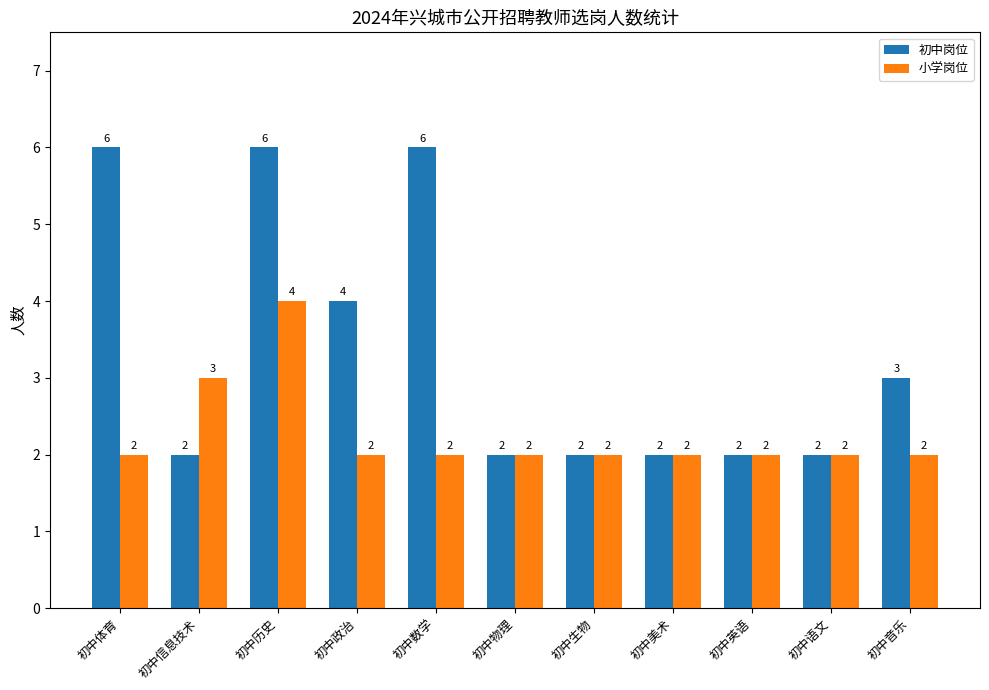

True or false: 小学岗位 has a value of 2 at 初中生物.

True